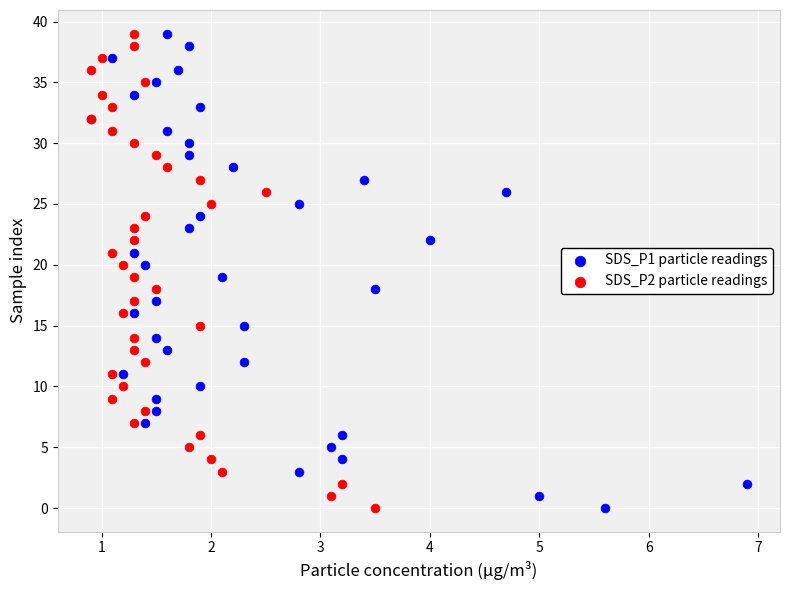

What are all the series names shown in the legend?

SDS_P1 particle readings, SDS_P2 particle readings